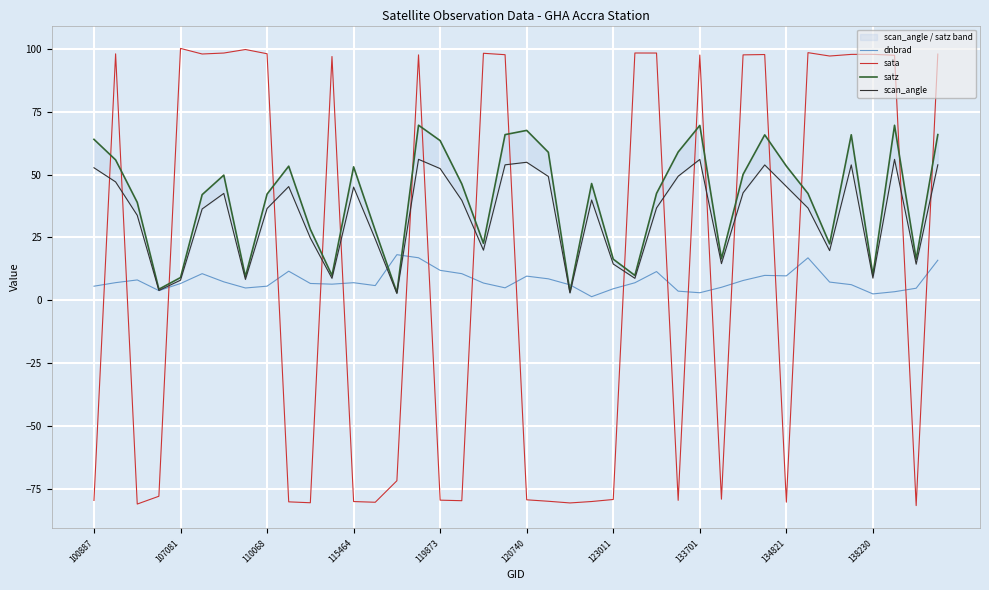

True or false: sata has a value of 98.0 at 110068.

True